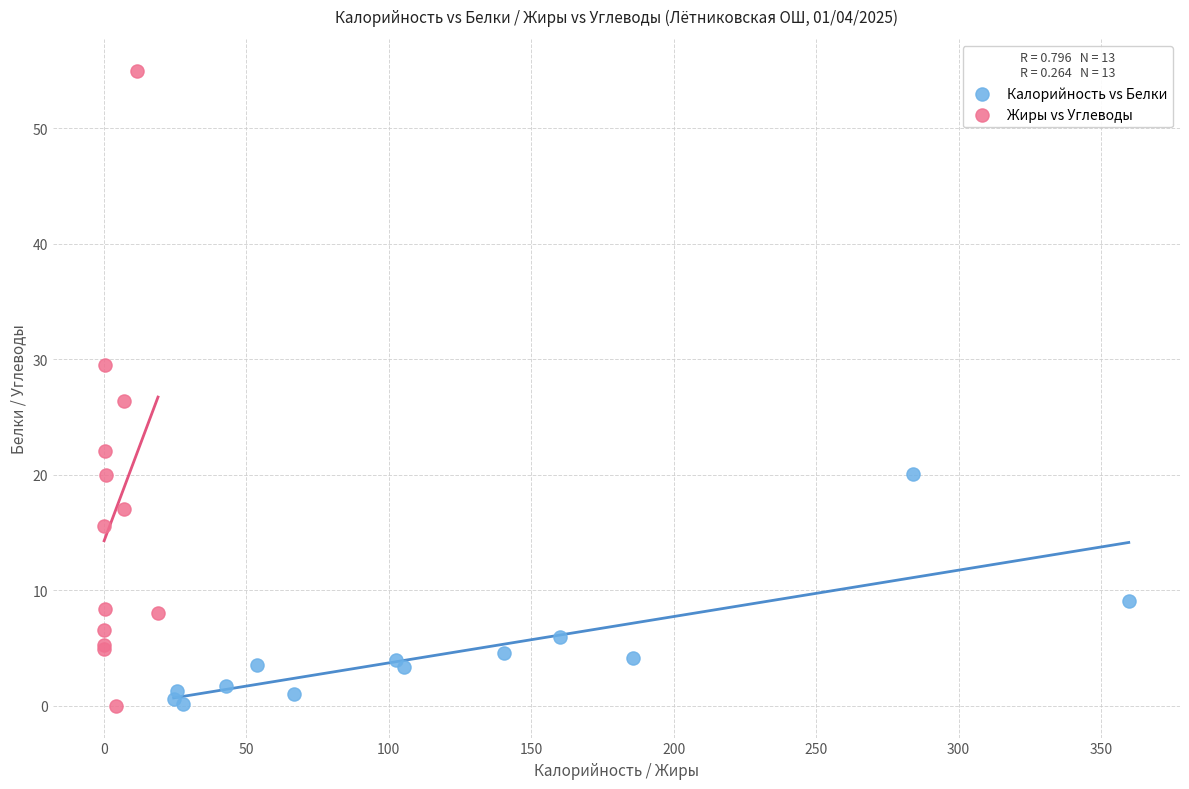

Which series contains the highest Y value?

Жиры vs Углеводы